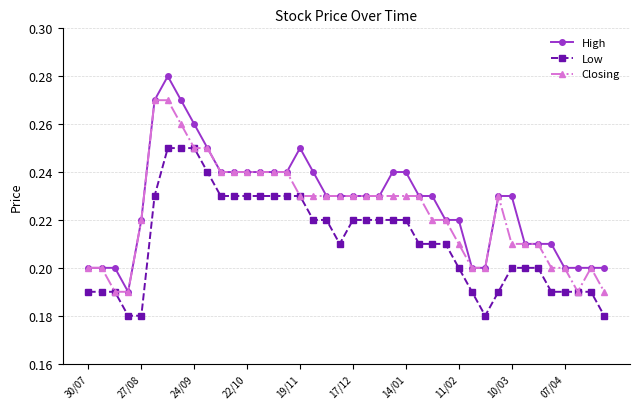

Count the number of data series in this chart.

3